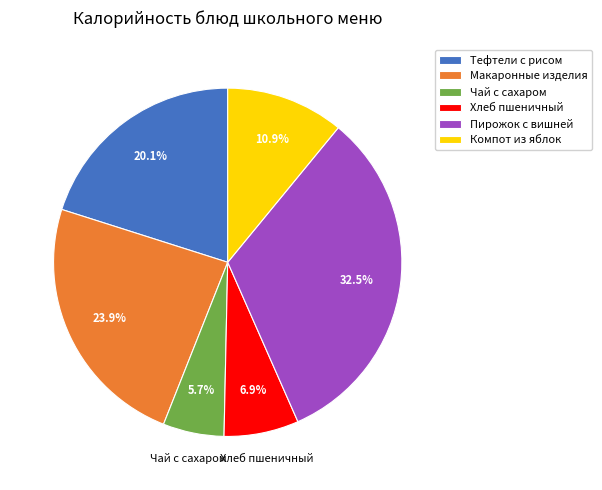

Rank the categories by value from highest to lowest.

Пирожок с вишней, Макаронные изделия, Тефтели с рисом, Компот из яблок, Хлеб пшеничный, Чай с сахаром